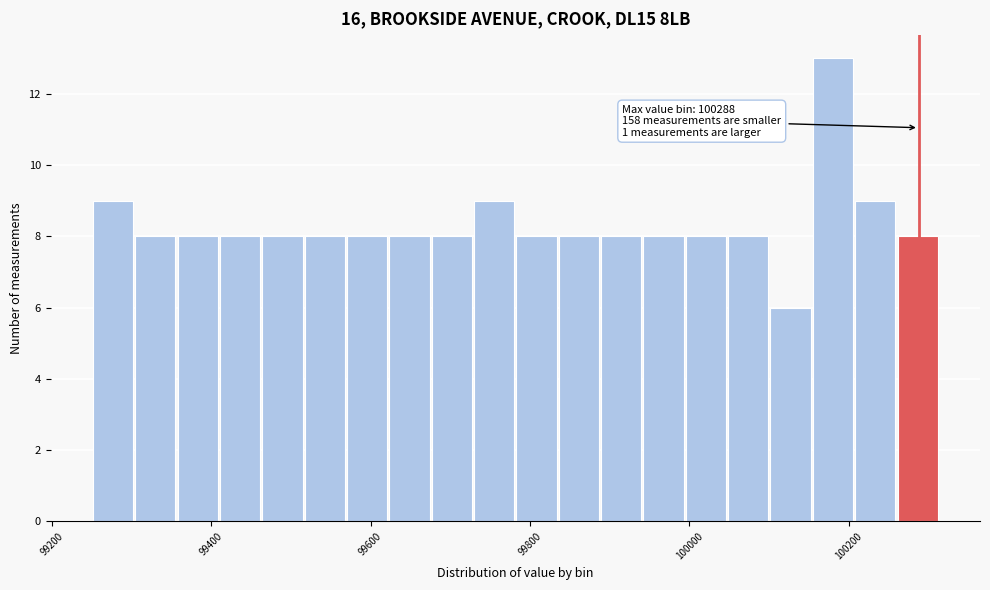

Read against the x-axis, roughly where is the centre of the tallest bar?

100180